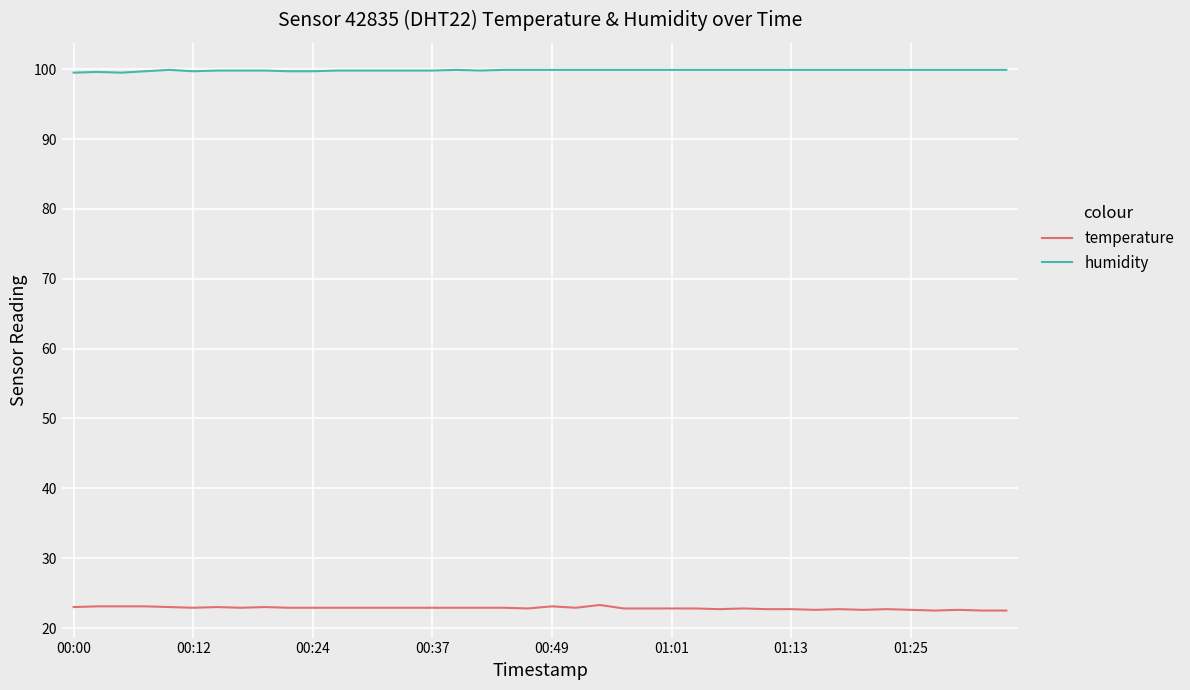

True or false: humidity has more than 1 interior local peaks.

True